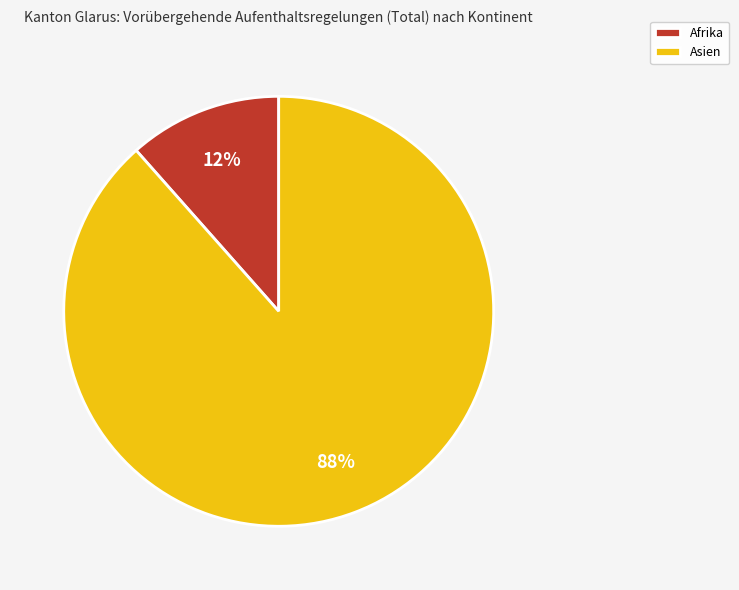

To the nearest percent, what is the average slice percentage?

50%